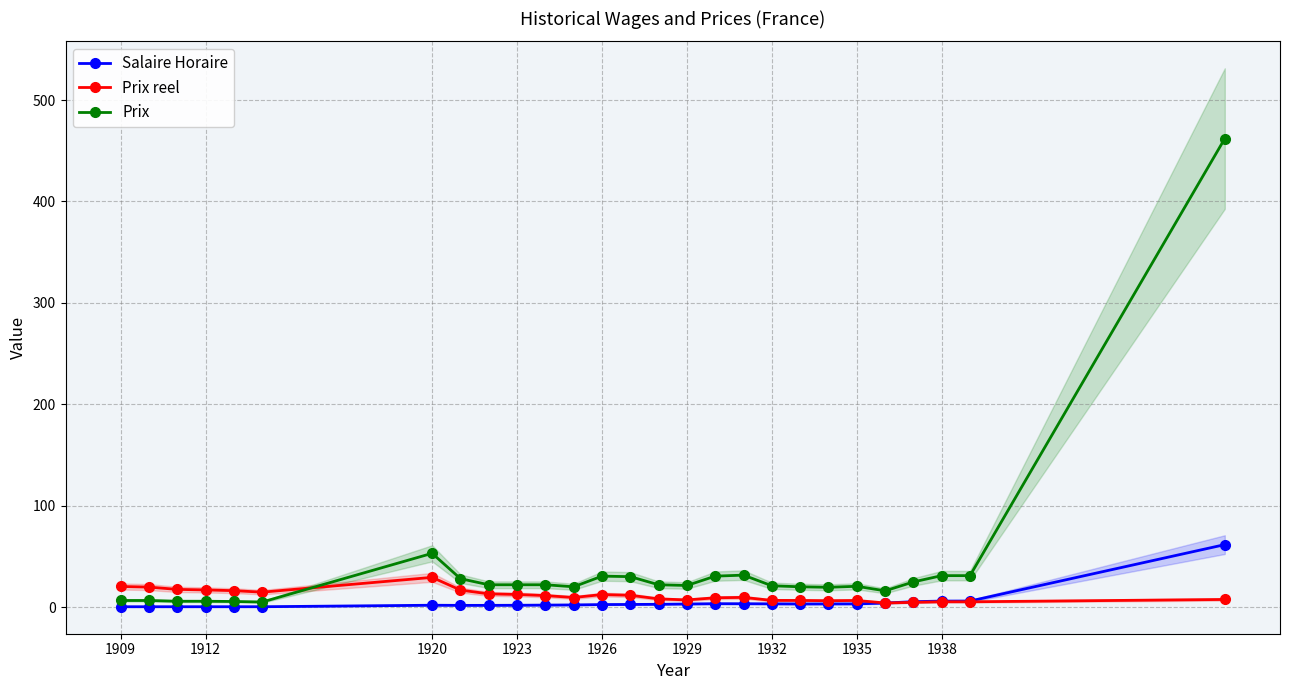

The Prix series shows 30.5 at 1926. True or false?

True